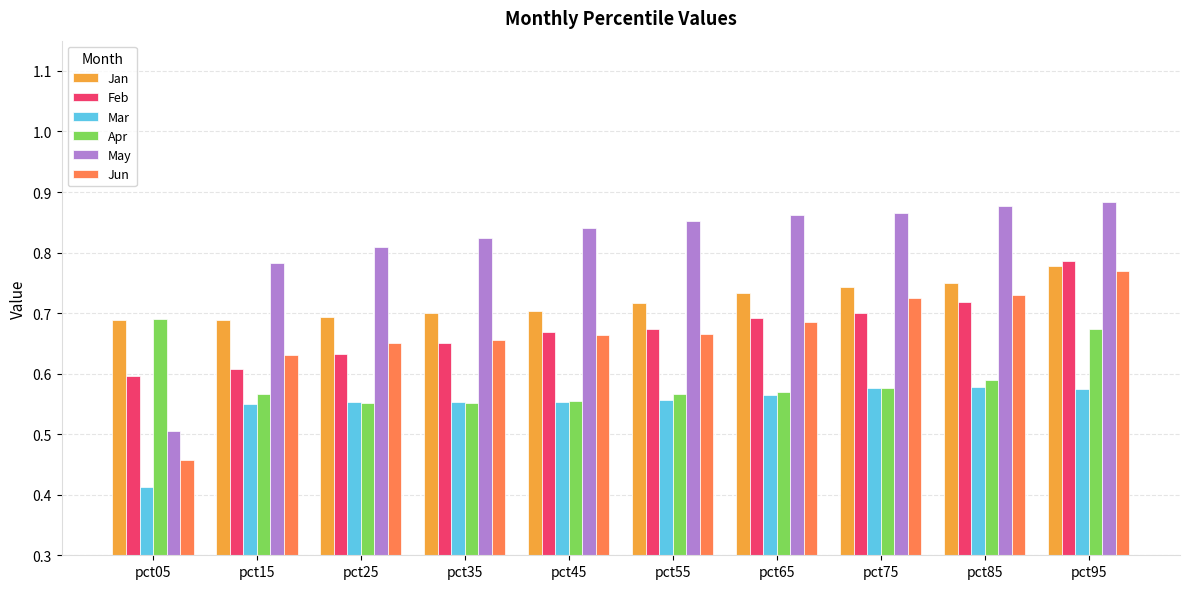

The value of Mar at pct75 is 0.9. True or false?

False